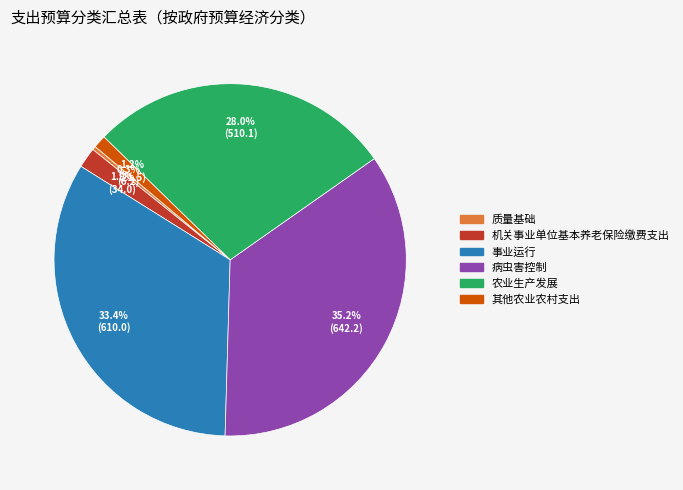

To the nearest percent, what portion does 机关事业单位基本养老保险缴费支出 represent?

2%